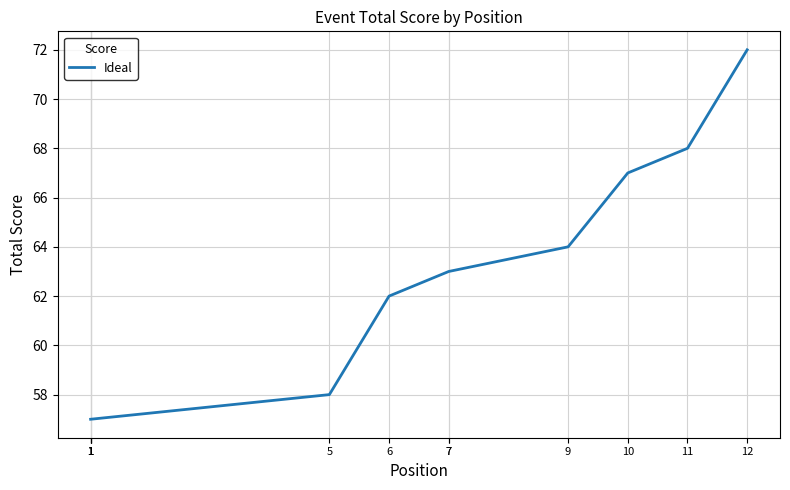

The value at 7 is 42. True or false?

False